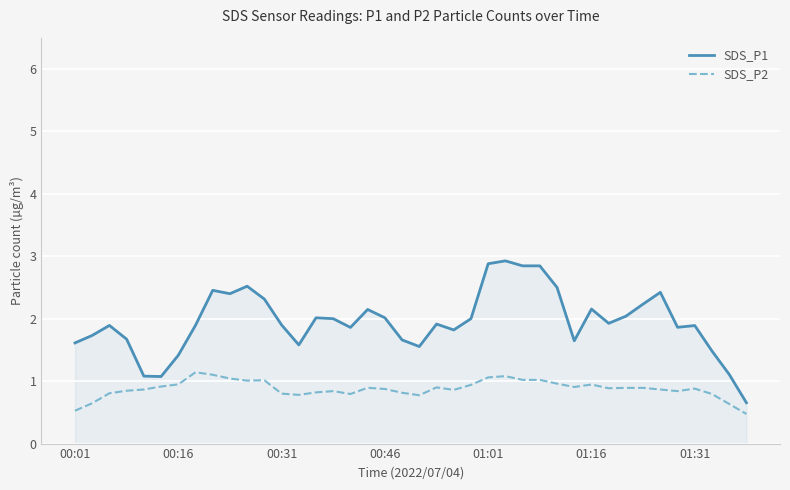

Which series has the widest spread of values?

SDS_P1